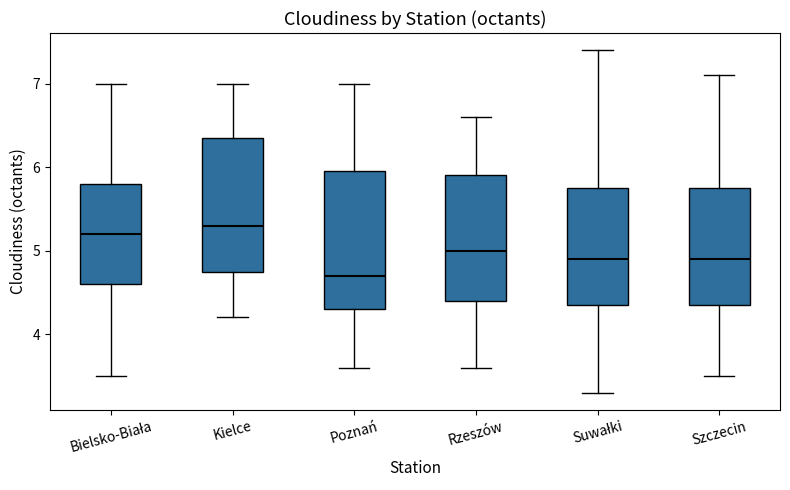

Reading left to right, transcribe this box plot: for each box, give where its median line is, the range the box spans, and where its two whiskers end, as read against the y-axis. The values are not printed on the chart, so give them approximately, as read against the axis.

Bielsko-Biała: median 5.2, box 4.6 to 5.8, whiskers 3.5 to 7.0
Kielce: median 5.3, box 4.8 to 6.4, whiskers 4.2 to 7.0
Poznań: median 4.7, box 4.3 to 6.0, whiskers 3.6 to 7.0
Rzeszów: median 5.0, box 4.4 to 5.9, whiskers 3.6 to 6.6
Suwałki: median 4.9, box 4.4 to 5.8, whiskers 3.3 to 7.4
Szczecin: median 4.9, box 4.4 to 5.8, whiskers 3.5 to 7.1